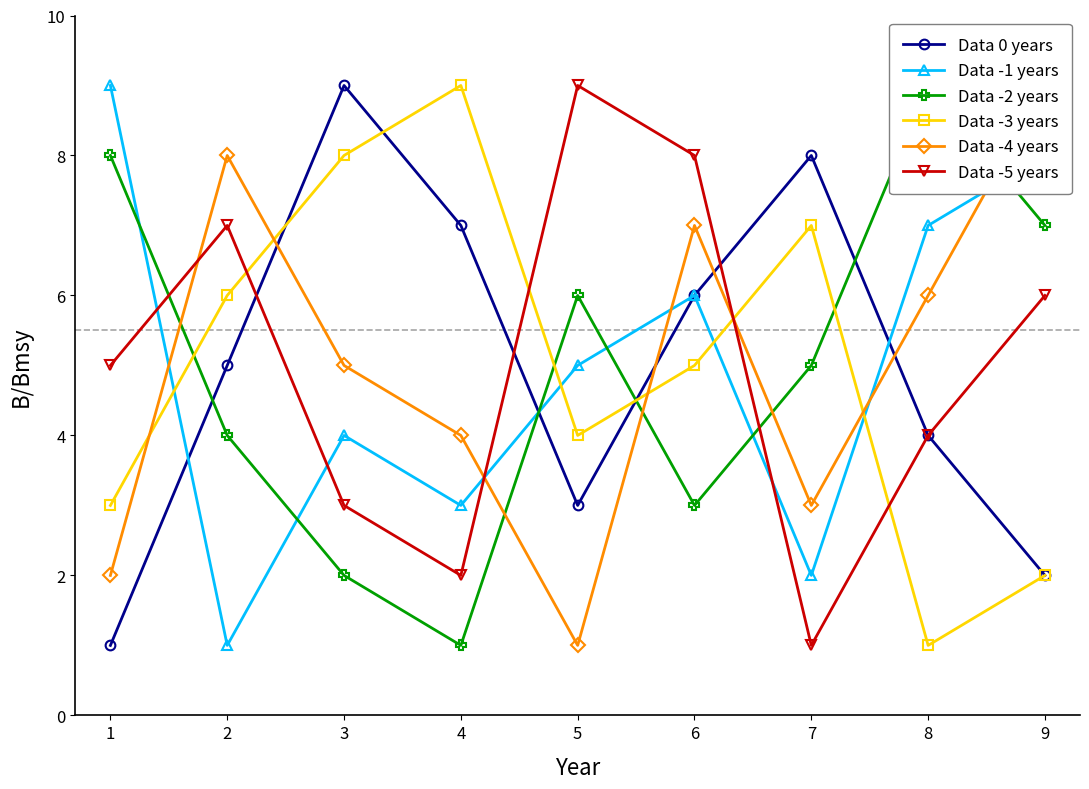

What is the value of the Data -2 years point at the 2nd from the left?

4